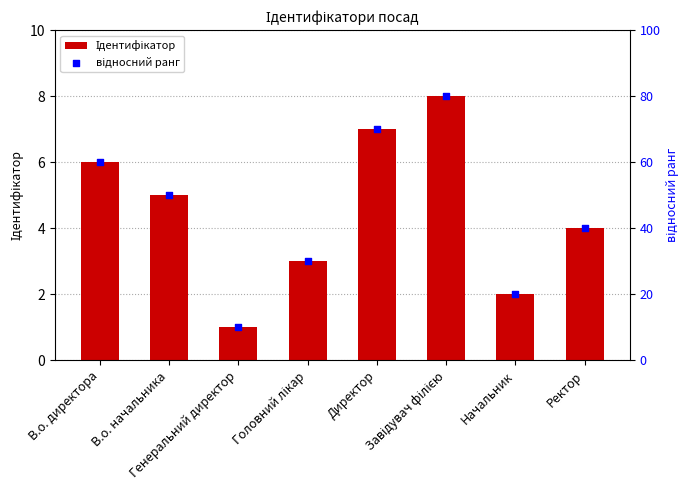

Which series reaches the maximum Y coordinate?

відносний ранг